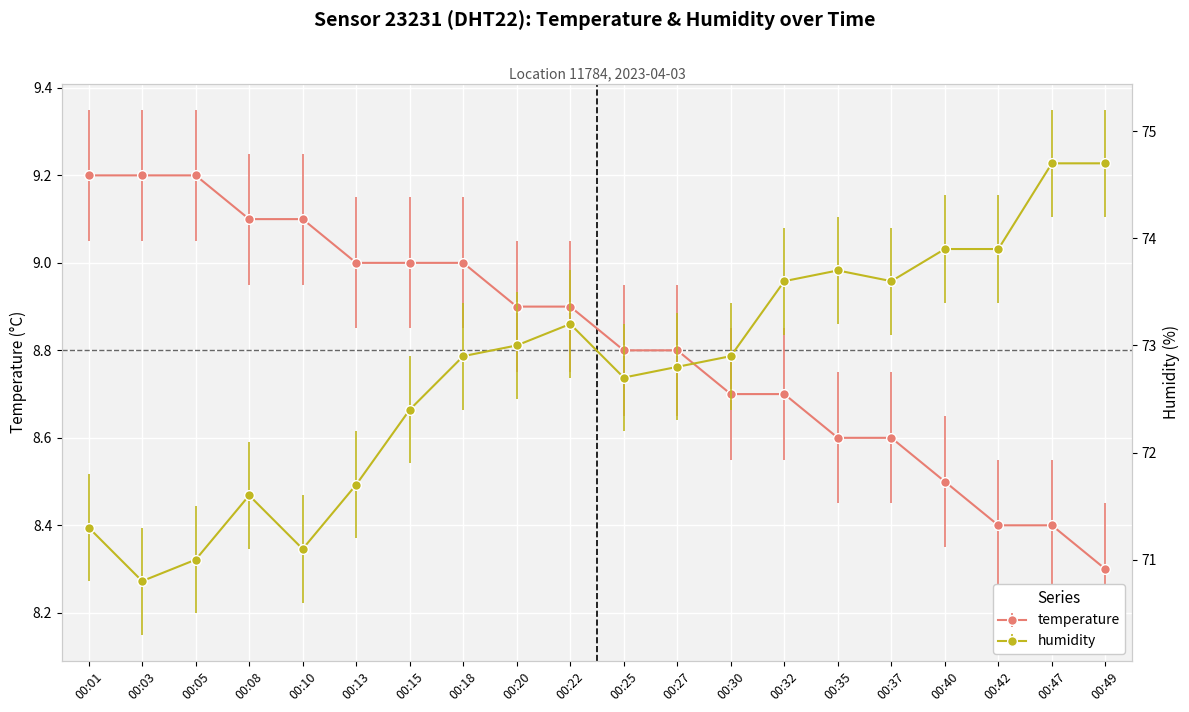

At which category does the chart reach its minimum across all series?

00:49